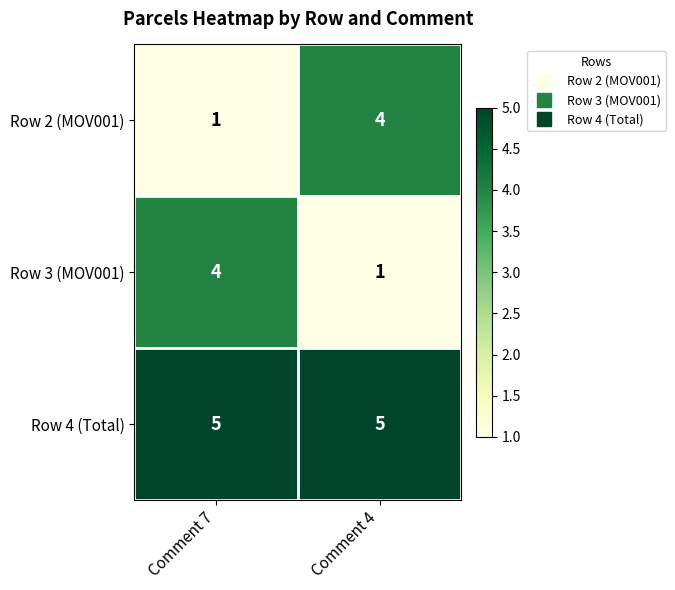

What is the spread (max minus min) of values at Comment 4?

4